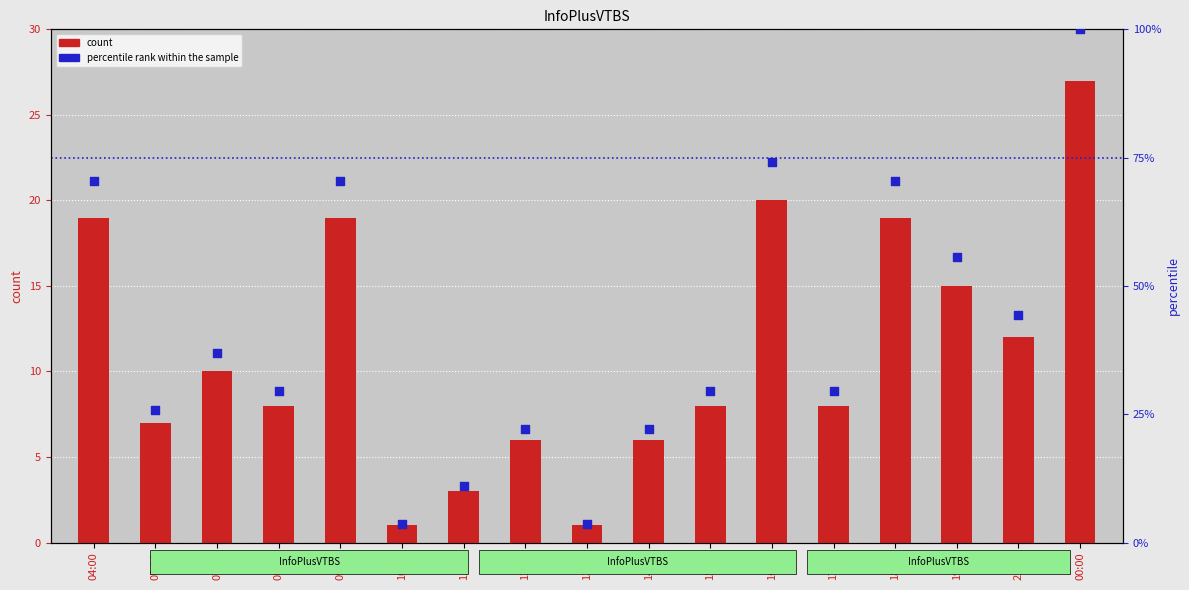

Which series contains the highest Y value?

percentile rank within the sample